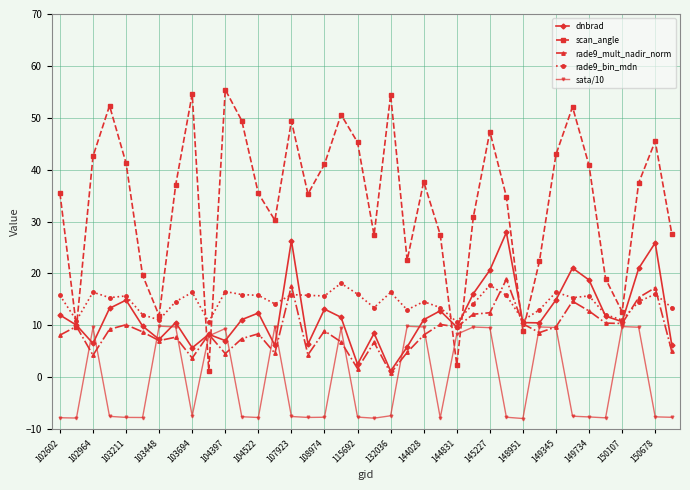

At how many categories does at least one series exceed 1?

38